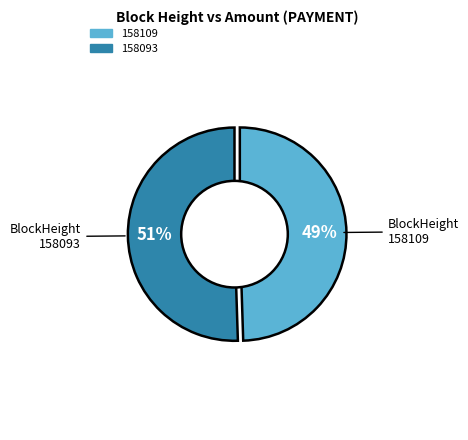

Rank the categories by value from lowest to highest.

158109, 158093